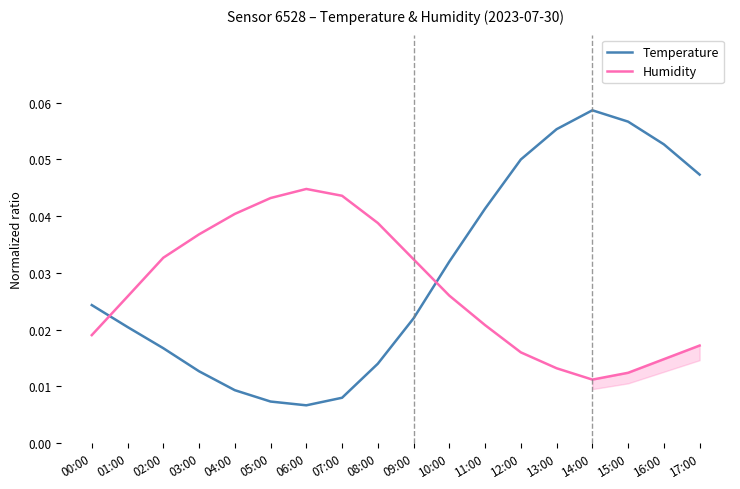

Which category has the lowest value in the Humidity series?

14:00